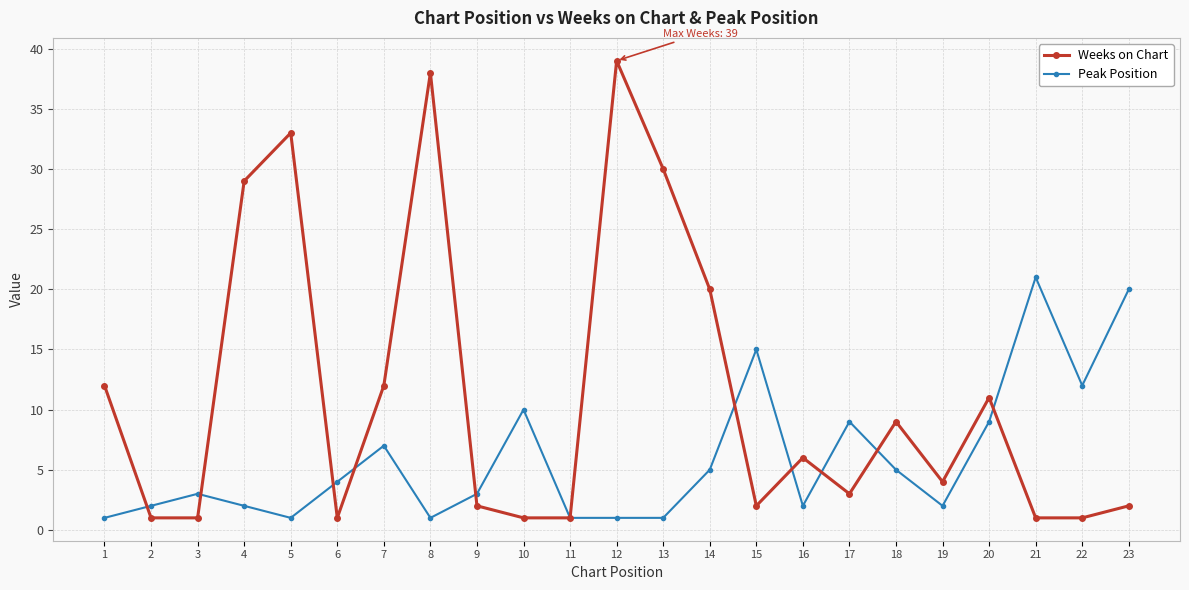

Reading left to right, what are all the values shown in this chart?

Weeks on Chart: 12	1	1	29	33	1	12	38	2	1	1	39	30	20	2	6	3	9	4	11	1	1	2
Peak Position: 1	2	3	2	1	4	7	1	3	10	1	1	1	5	15	2	9	5	2	9	21	12	20